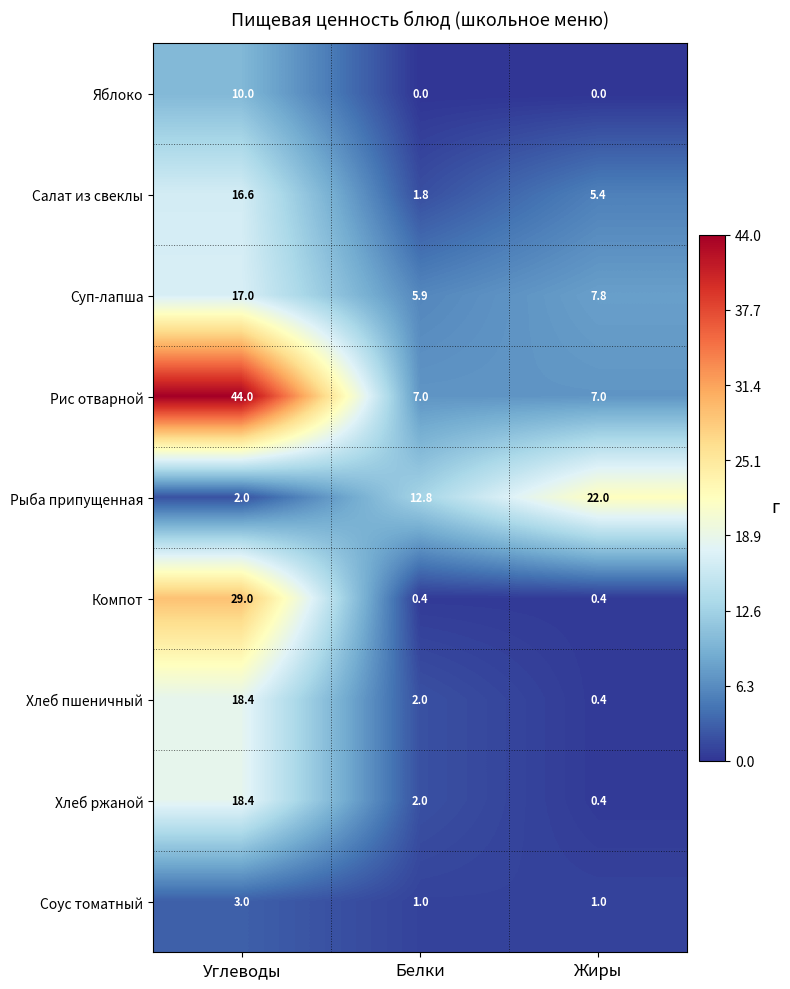

The value of Салат из свеклы at Белки is 0.8. True or false?

False